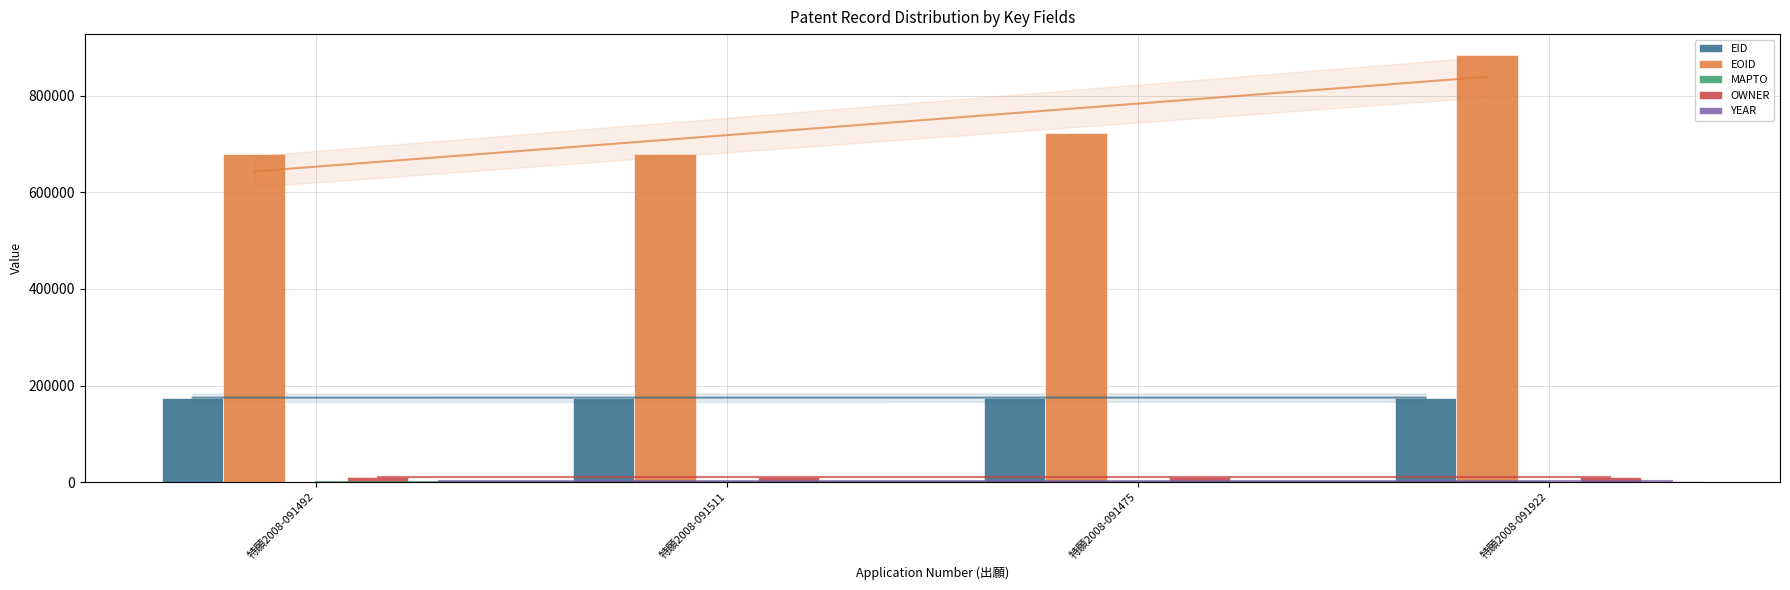

How many bars are there in each group?

5